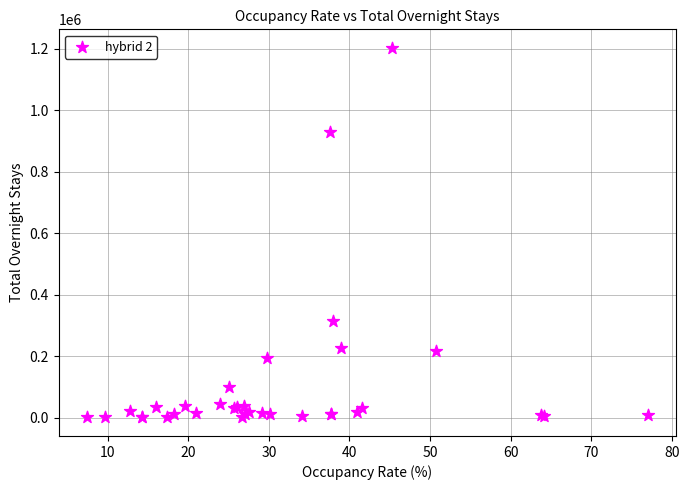

What Y value in the scatter plot is closest to 601941?

313729